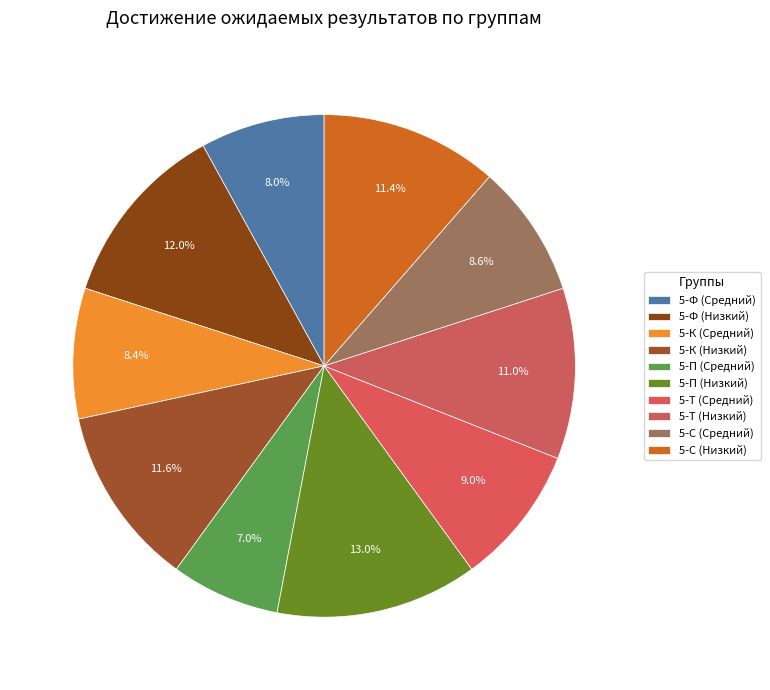

How many segments does this pie chart have?

10